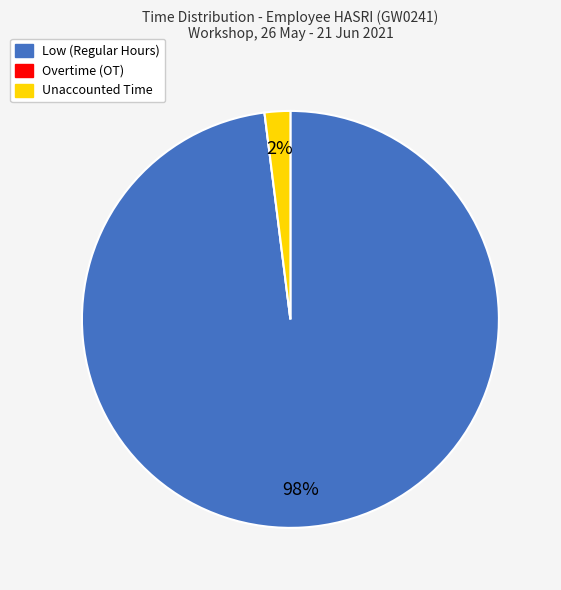

Is there a majority slice in this chart?

Yes